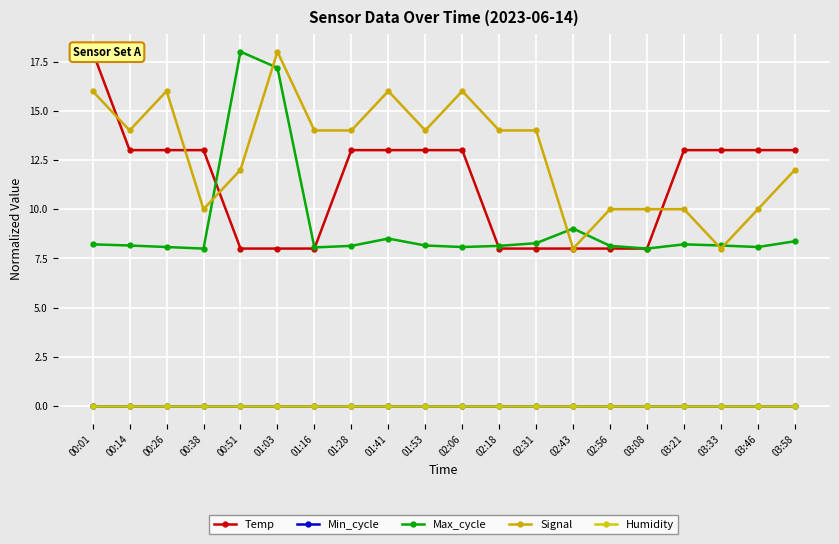

True or false: Temp and Humidity cross at least once.

False